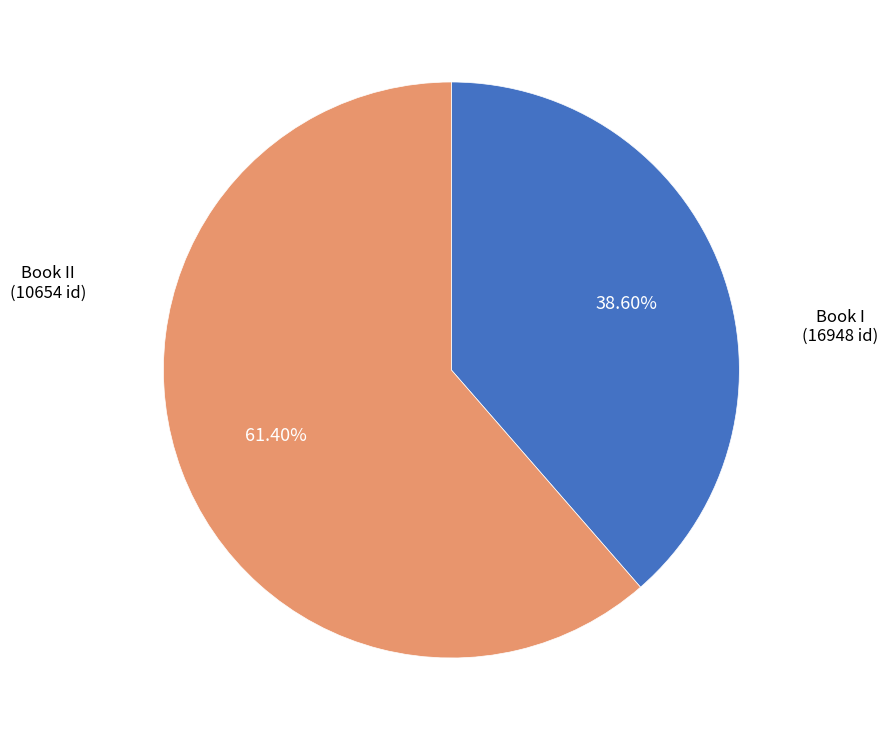

Does any single category account for the majority?

Yes